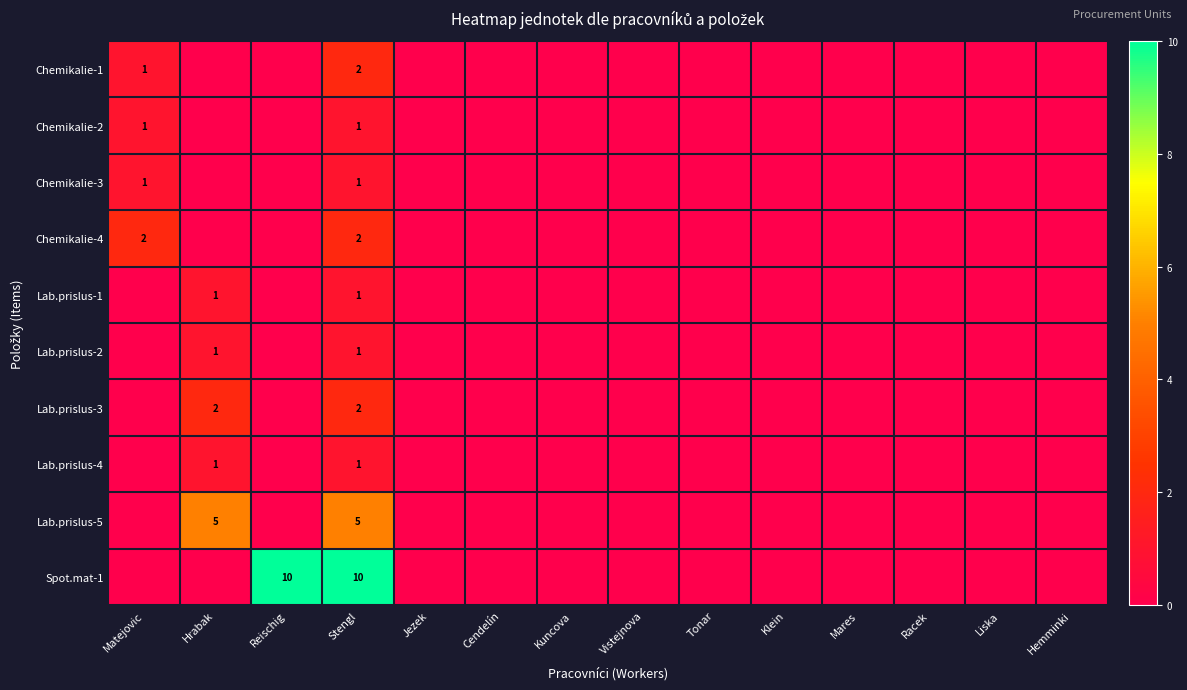

Is it true that Chemikalie-2 equals 2 at Matejovic?

False